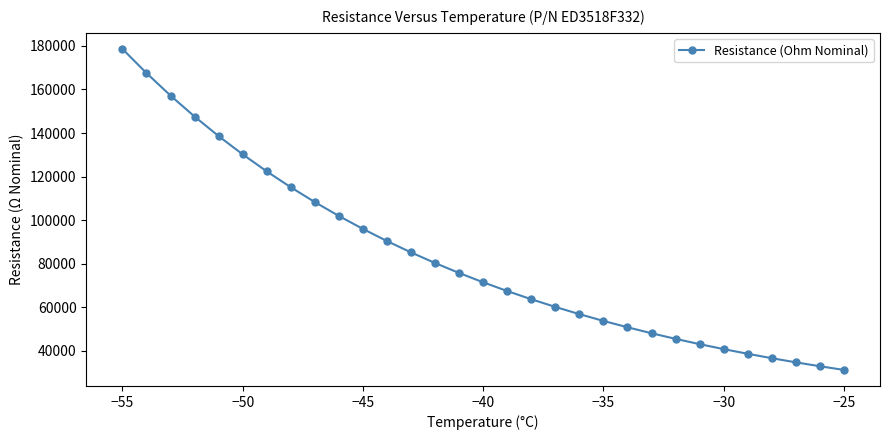

How many categories are shown in the chart?

31